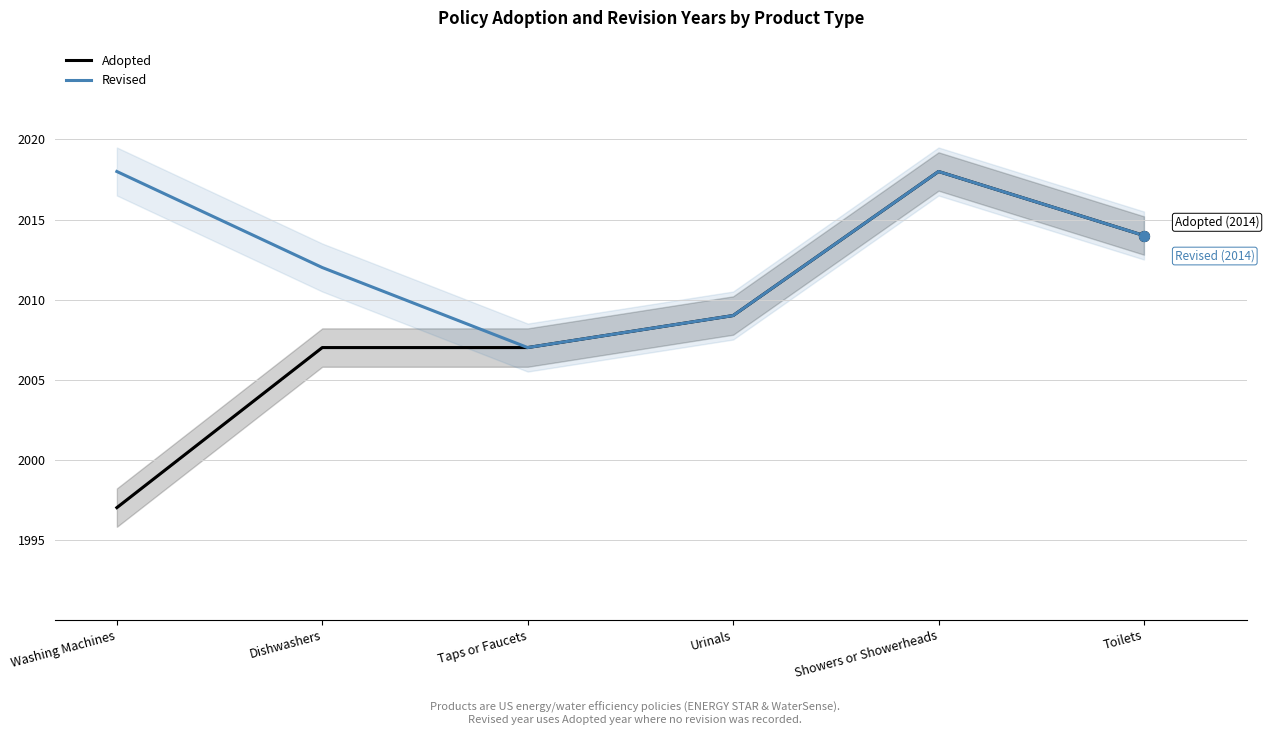

What are all the series names shown in the legend?

Adopted, Revised